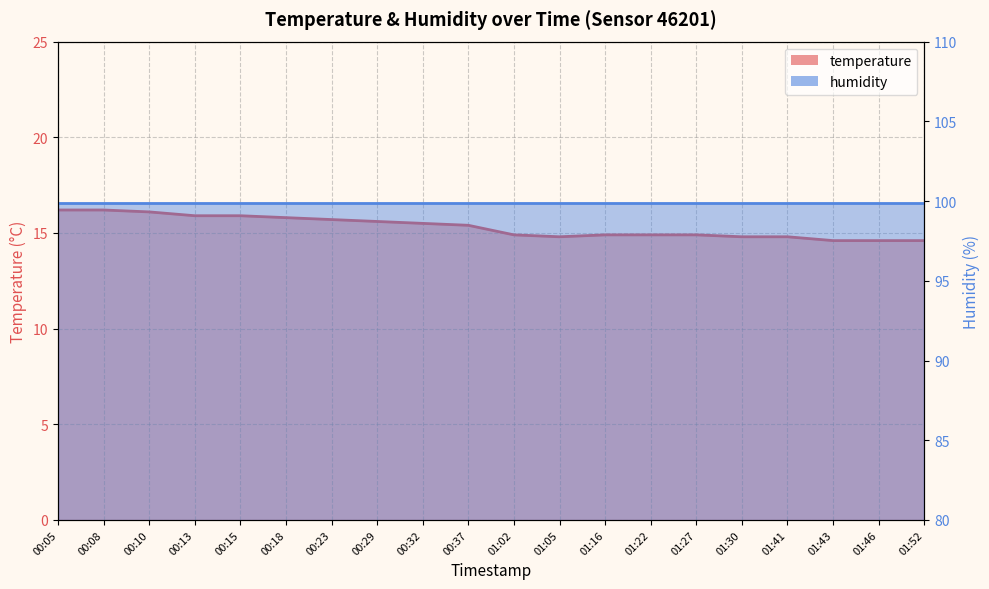

What is the sum of all values?

306.1